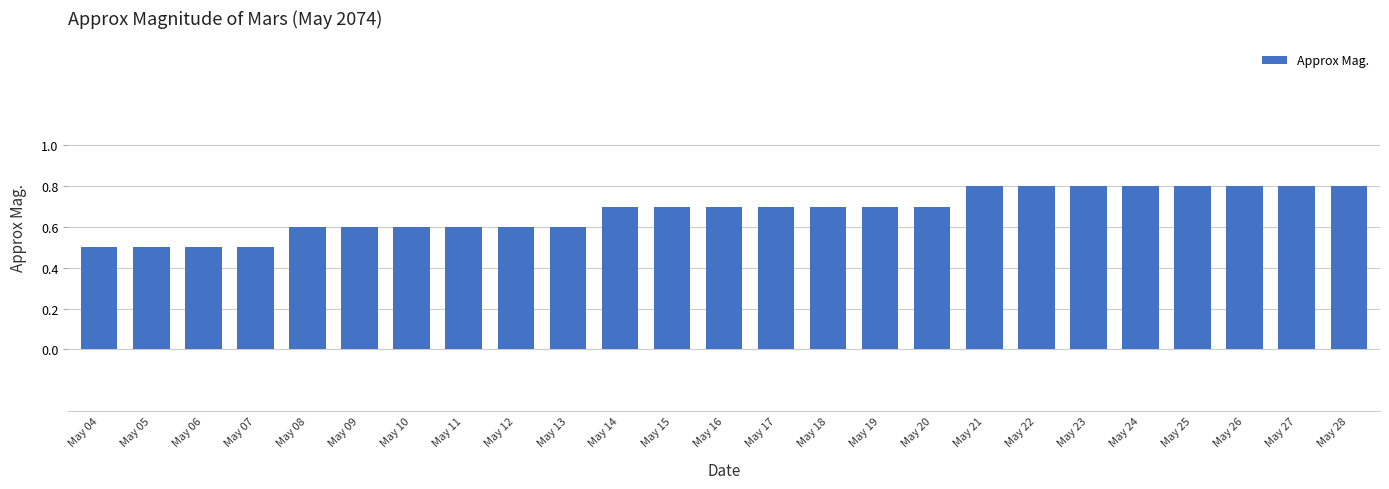

The chart shows a value of 0.8 at May 27. True or false?

True